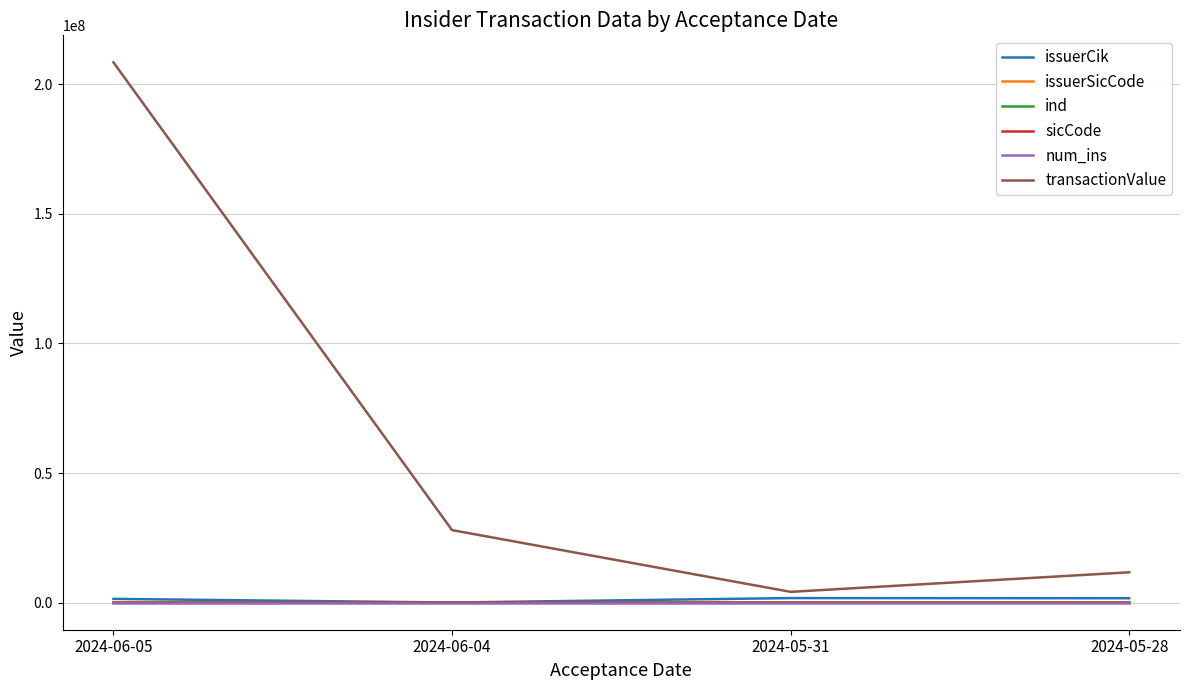

Does the chart display data point markers on the line(s)?

No